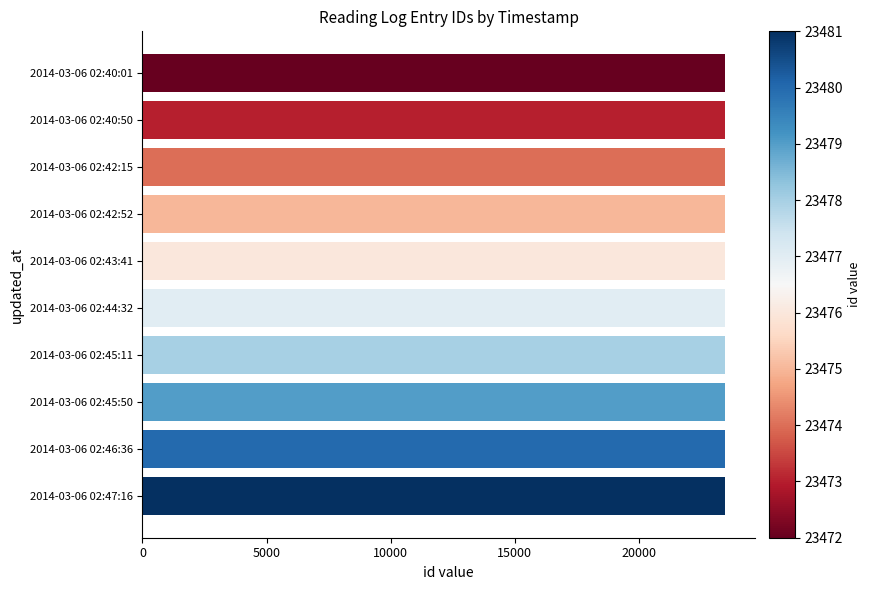

How many bars are there in total?

10